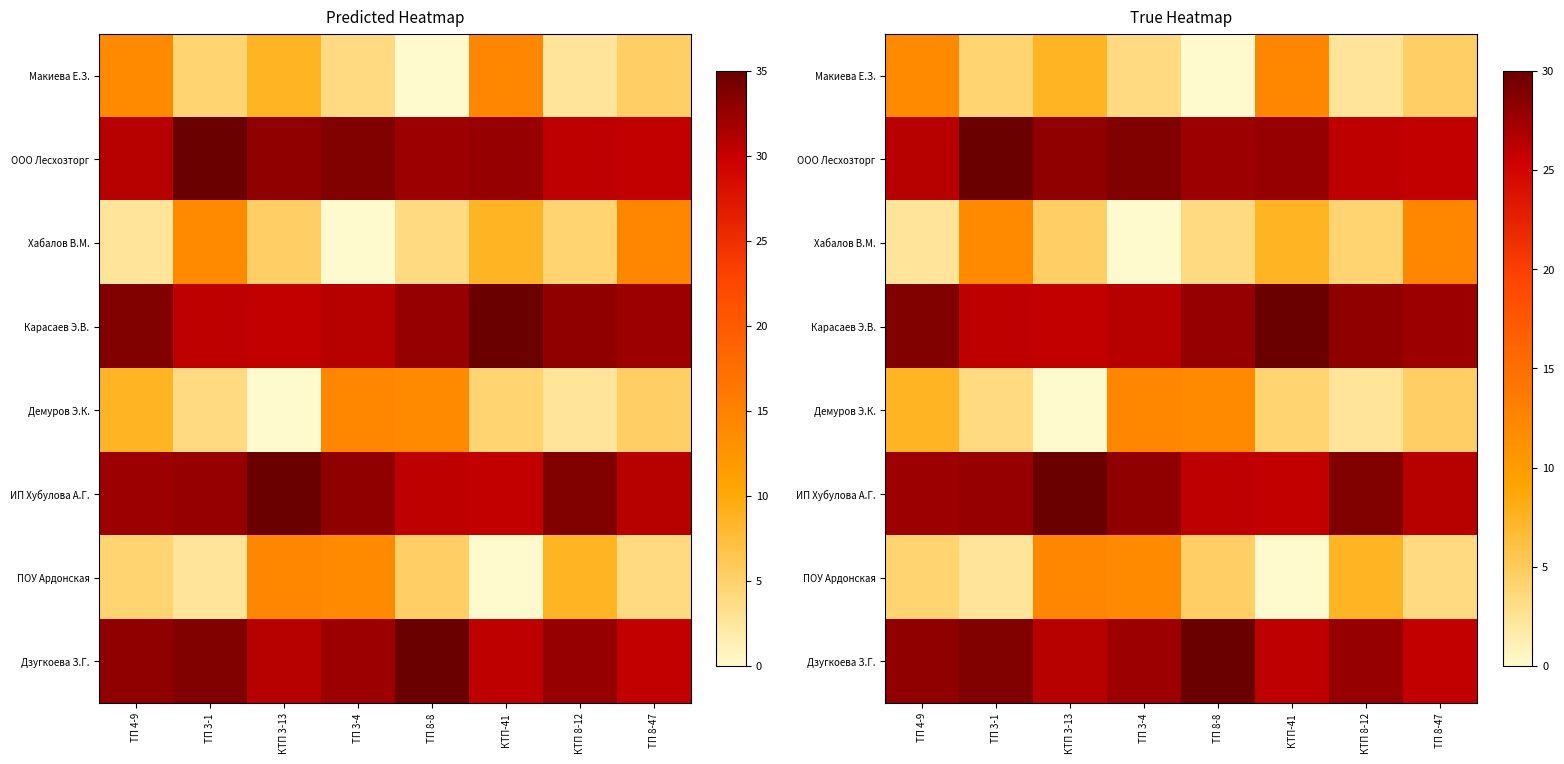

How many series are shown in this chart?

8